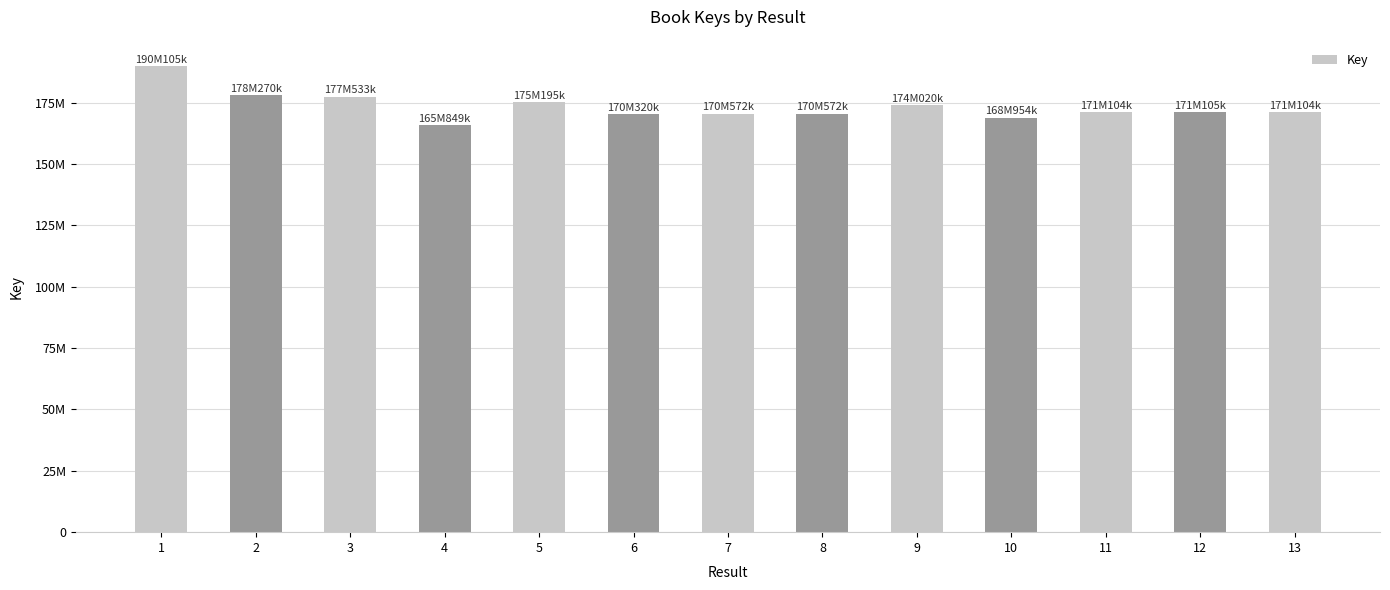

Are the bars horizontal?

No